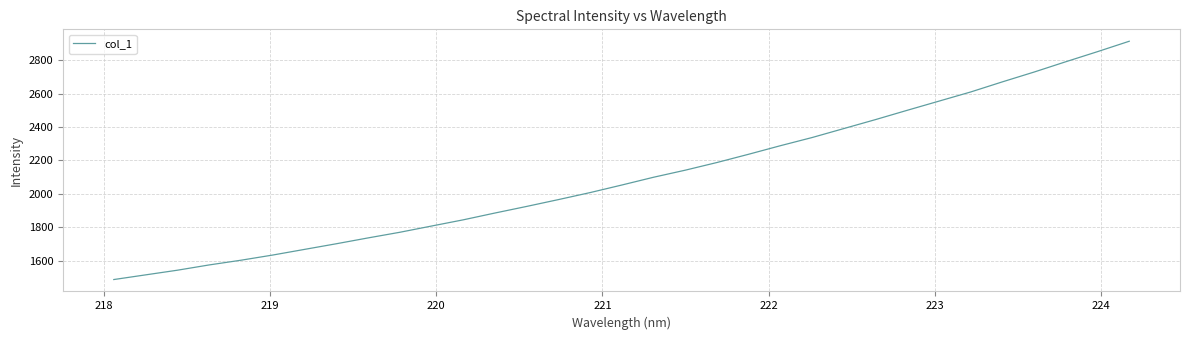

What is the maximum value shown in the chart?

2914.1